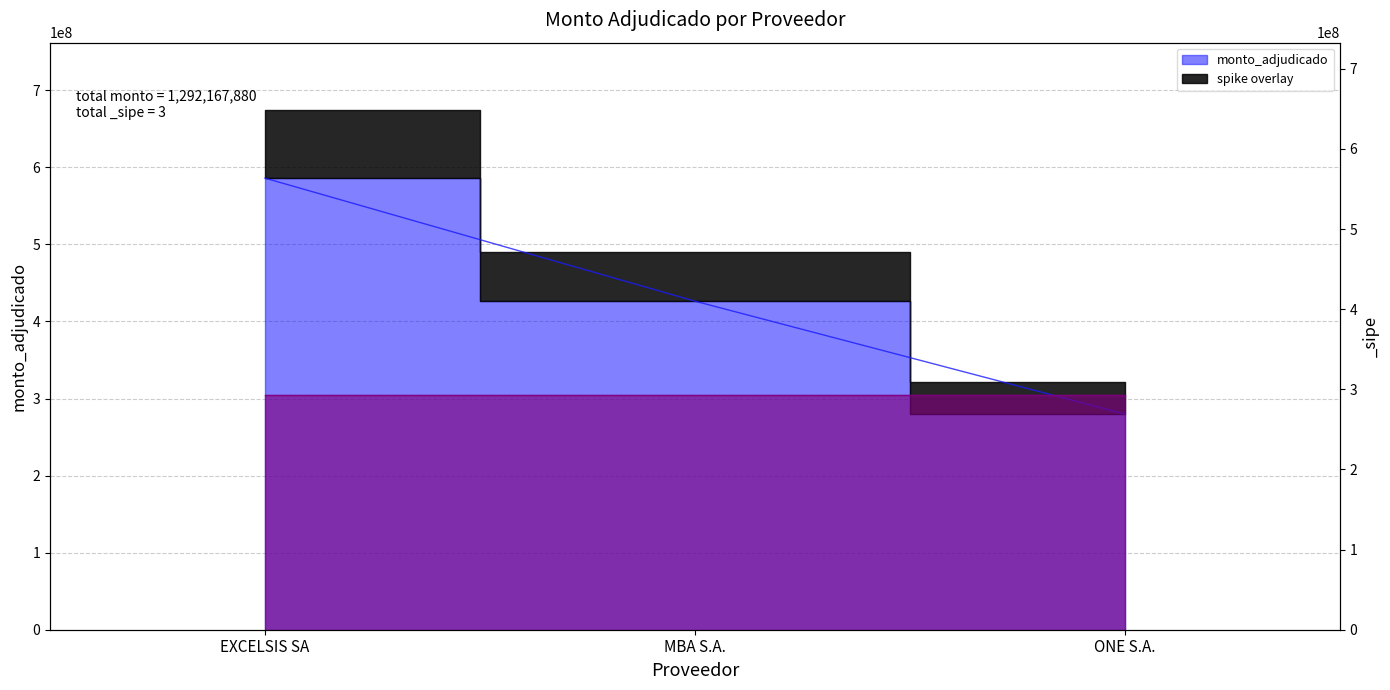

What is the ratio of the value at ONE S.A. to the value at EXCELSIS SA?

0.5